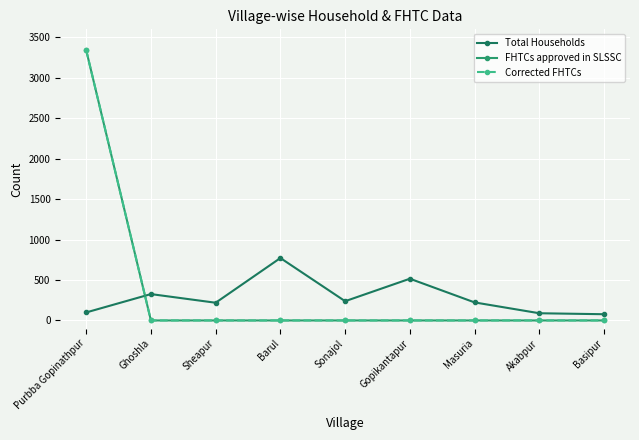

Between Barul and Gopikantapur, which is larger?

Barul